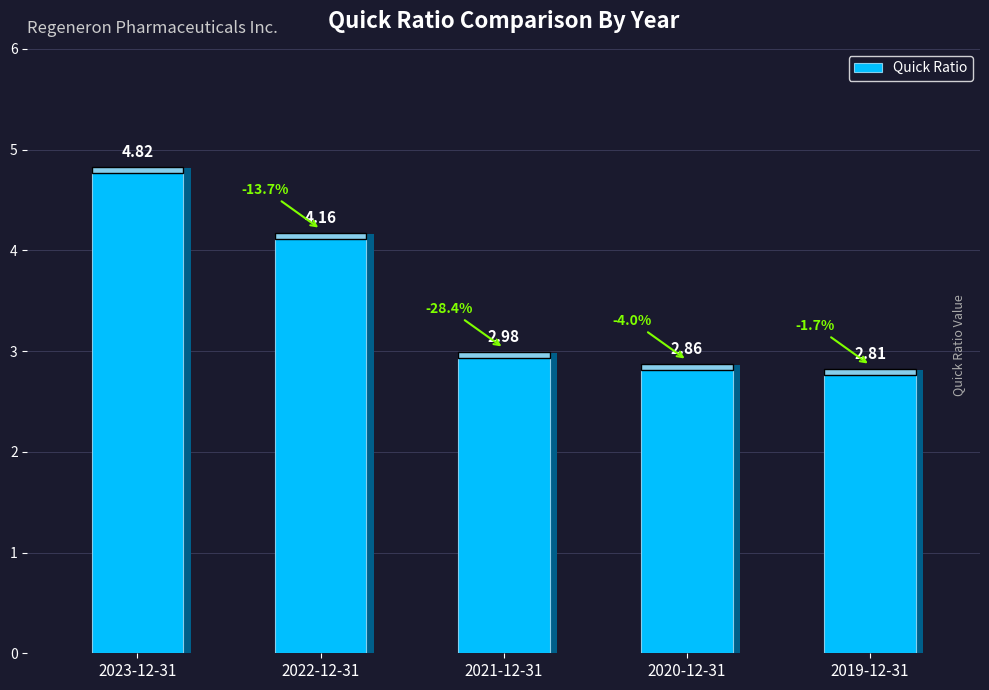

At which label is the value closest to 3?

2021-12-31